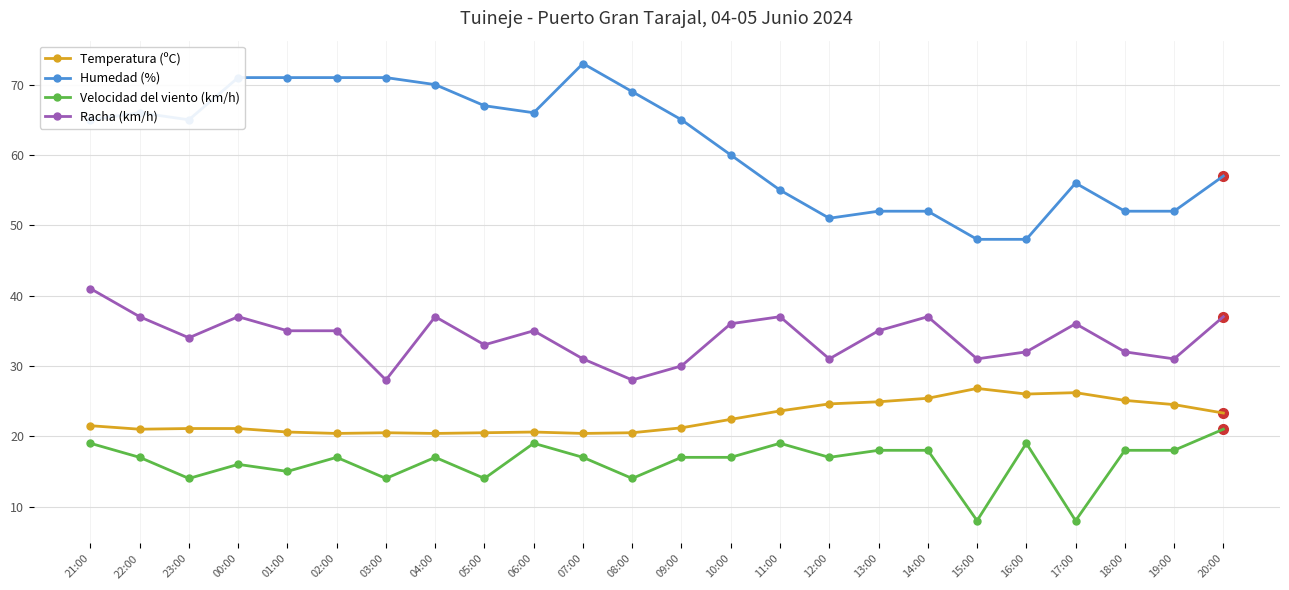

List the series in order of their peak value, highest first.

Humedad (%), Racha (km/h), Temperatura (ºC), Velocidad del viento (km/h)